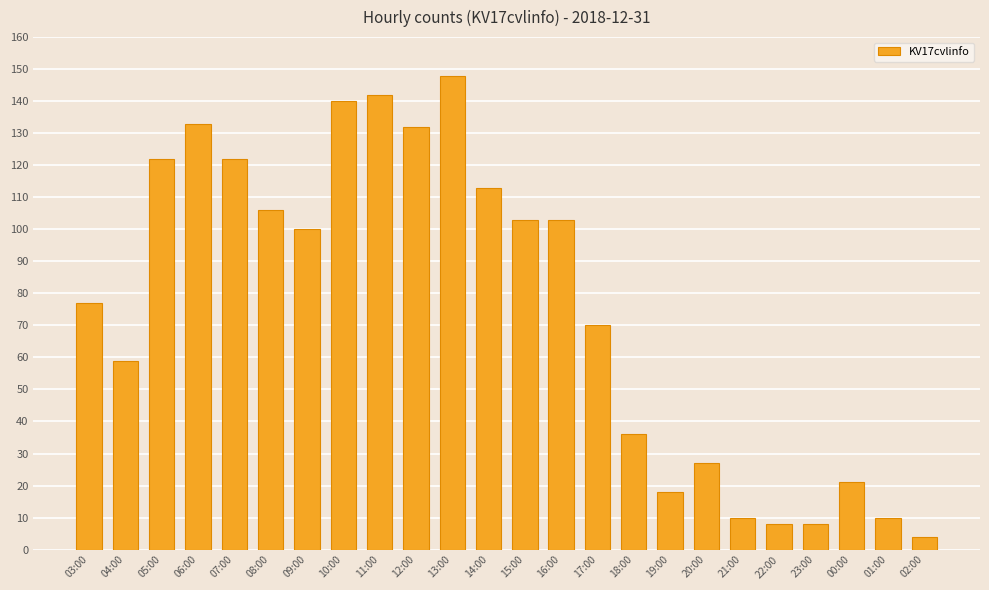

The chart shows a value of 32 at 00:00. True or false?

False